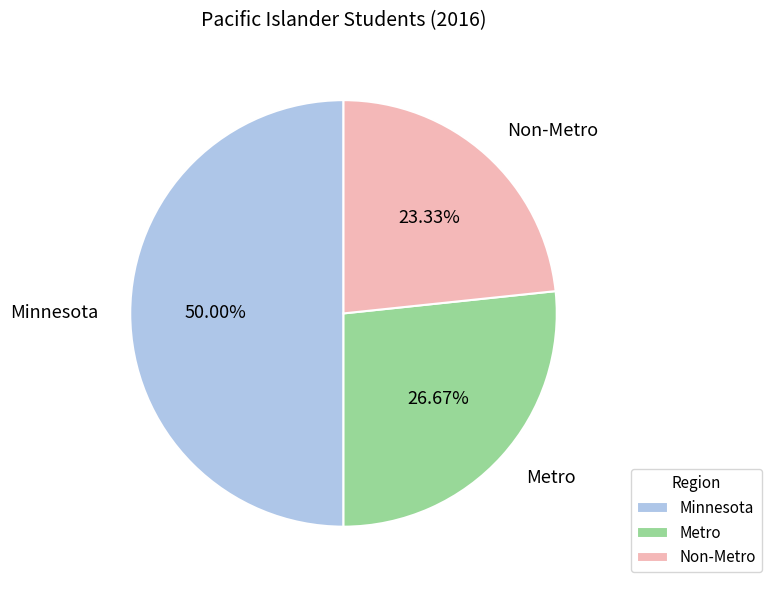

Is it true that Minnesota is 43% of the pie?

False